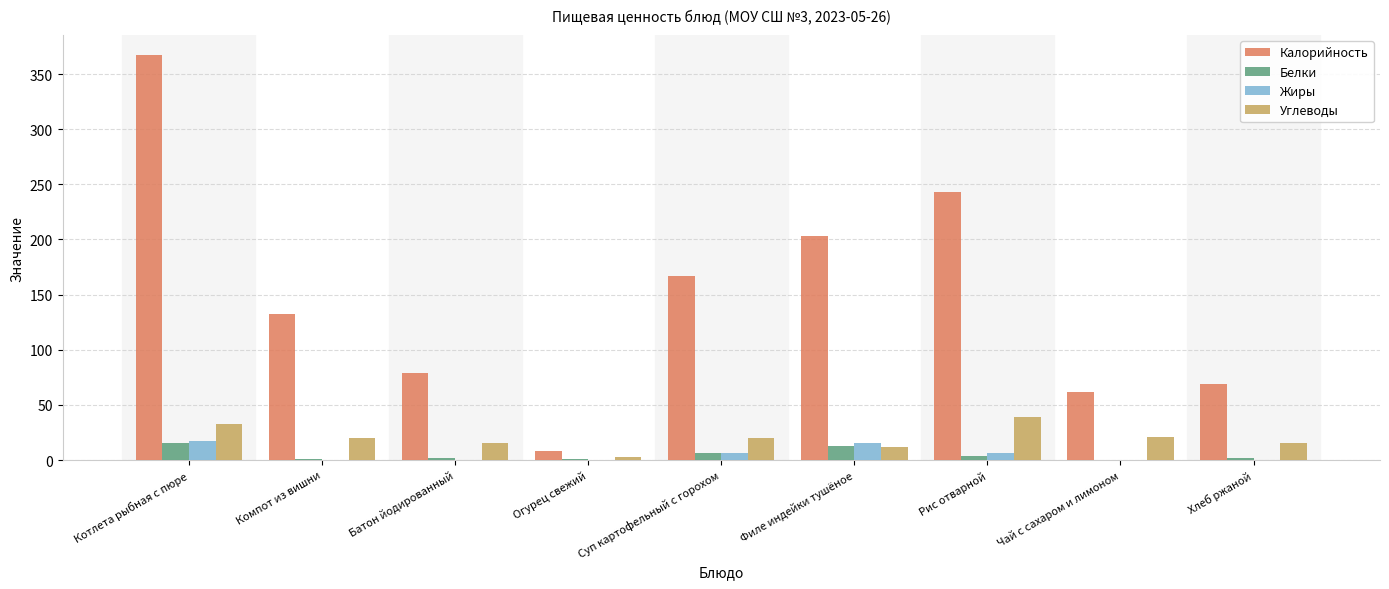

Which category has the highest value across all series?

Котлета рыбная с пюре